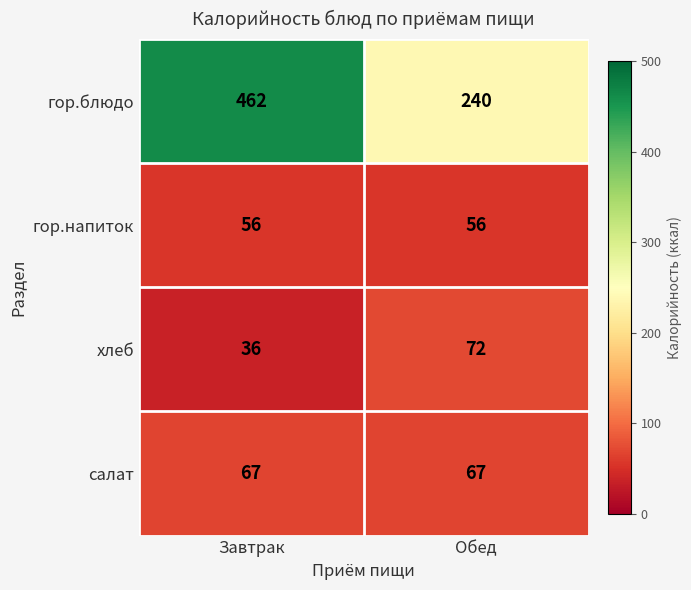

True or false: салат has a value of 112 at Завтрак.

False